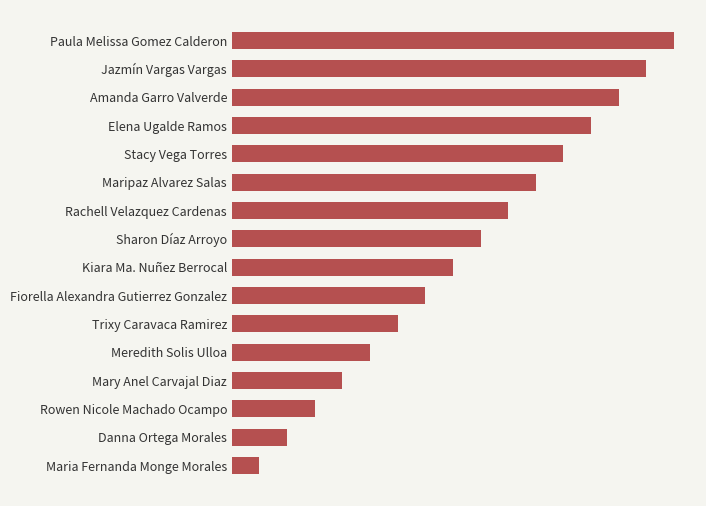

Are the bars horizontal?

Yes